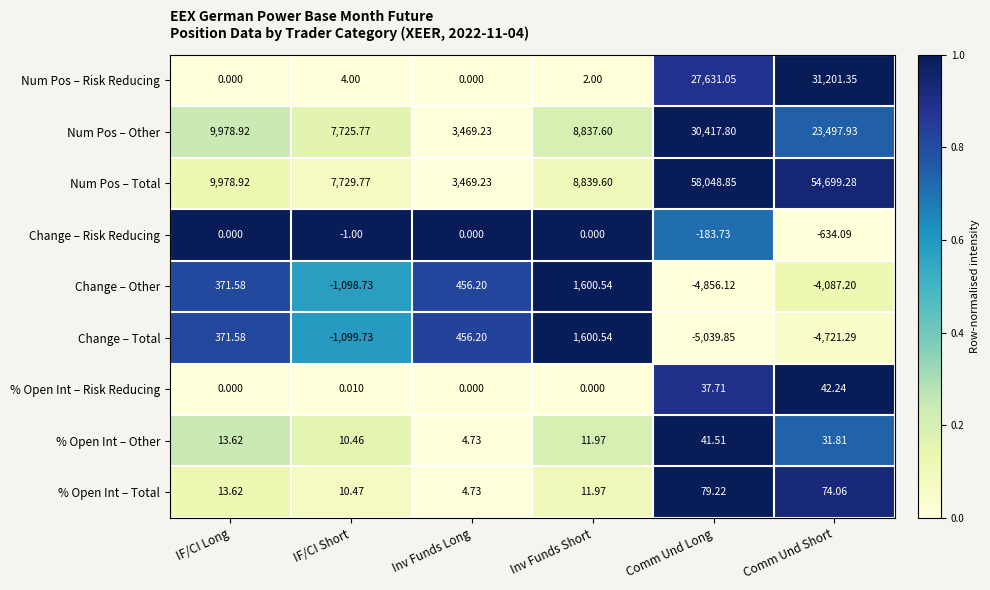

Which series changed the most between Inv Funds Long and Comm Und Short?

Num Pos – Total